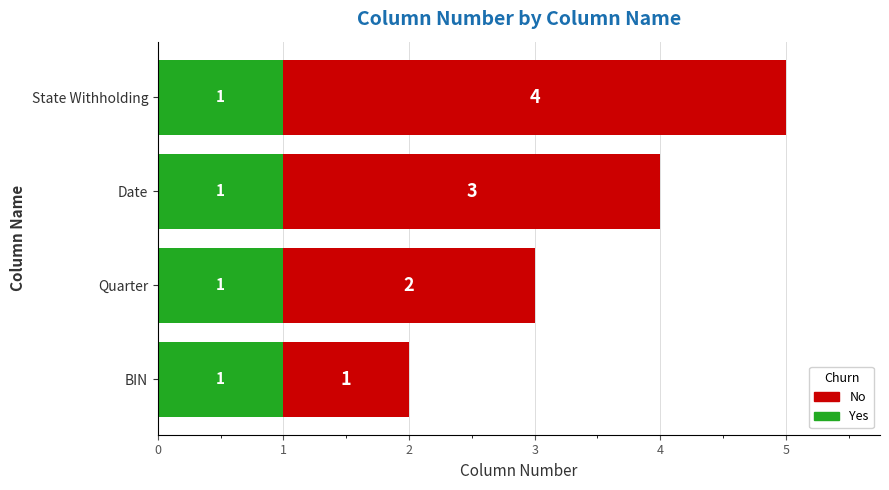

What is the total value across all series at Date?

4